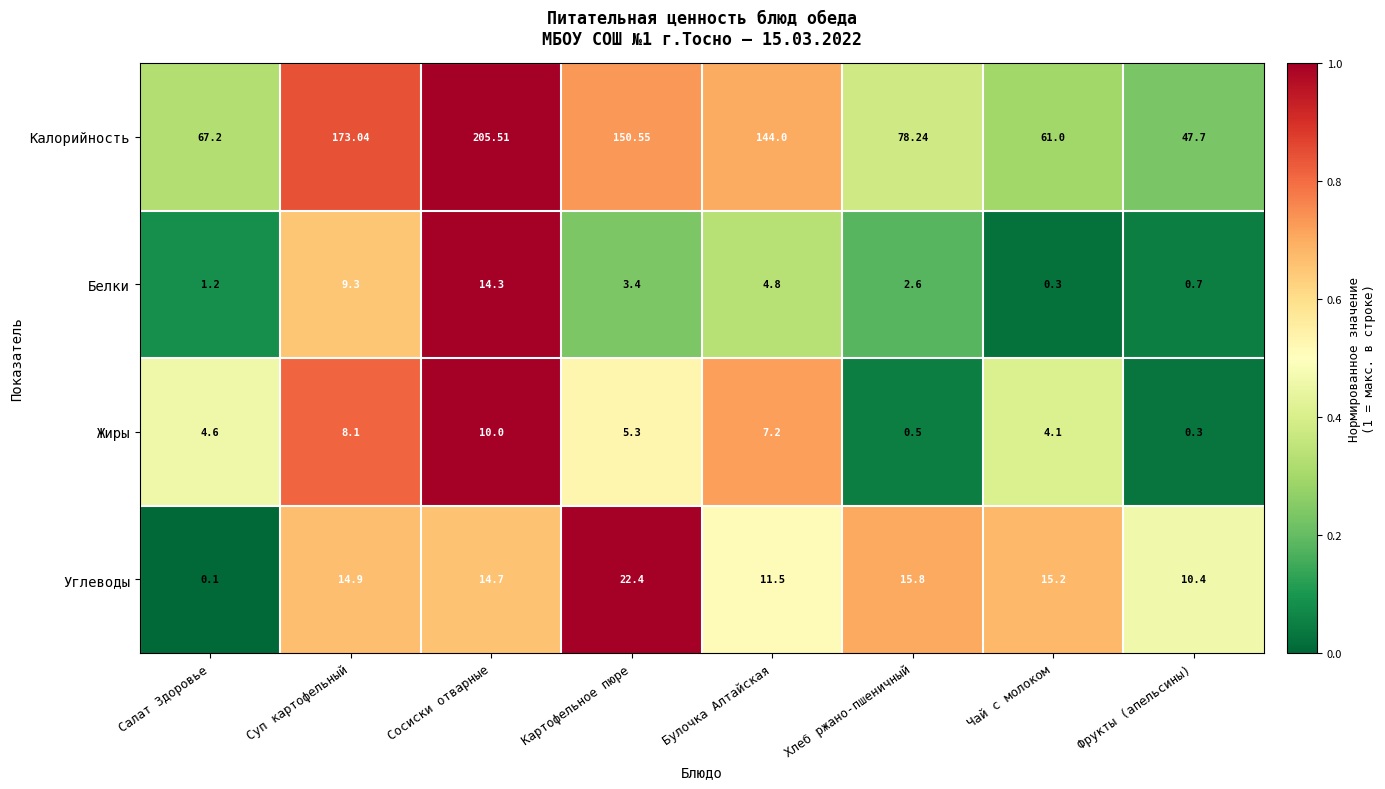

Which series changed the most between Булочка Алтайская and Хлеб ржано-пшеничный?

Калорийность